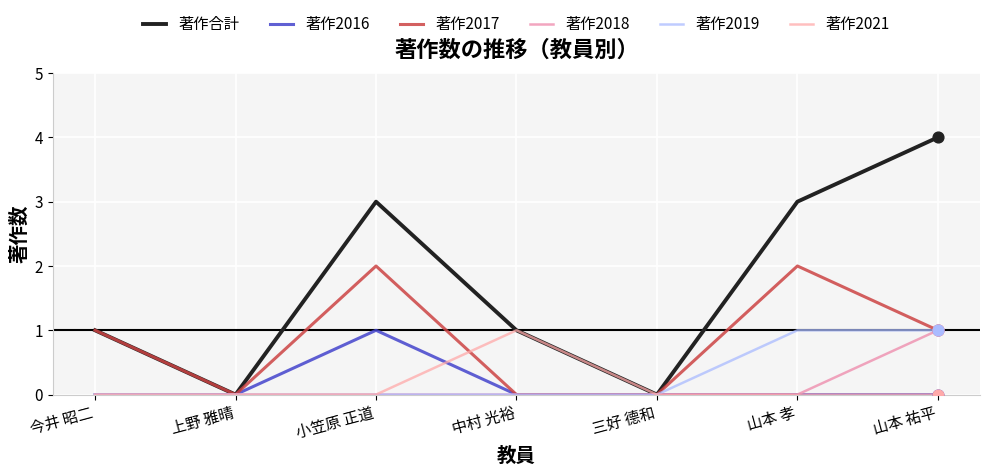

Is the value of 著作2018 at 中村 光裕 greater than the value of 著作2016 at 三好 德和?

No